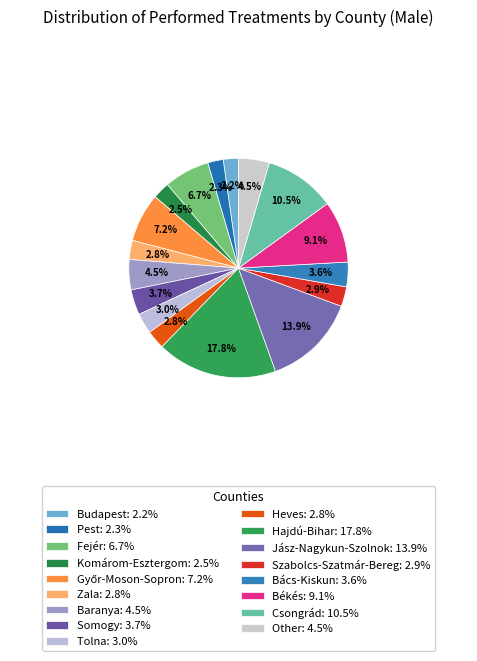

How many segments does this pie chart have?

17